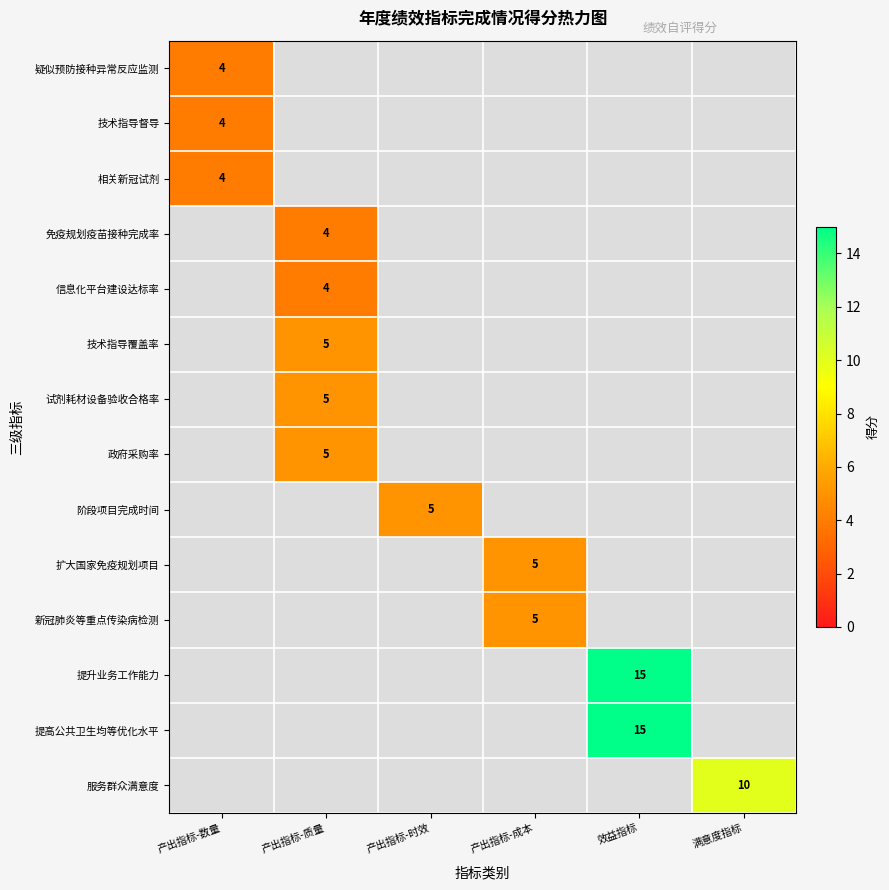

The value of 政府采购率 at 满意度指标 is 0. True or false?

True